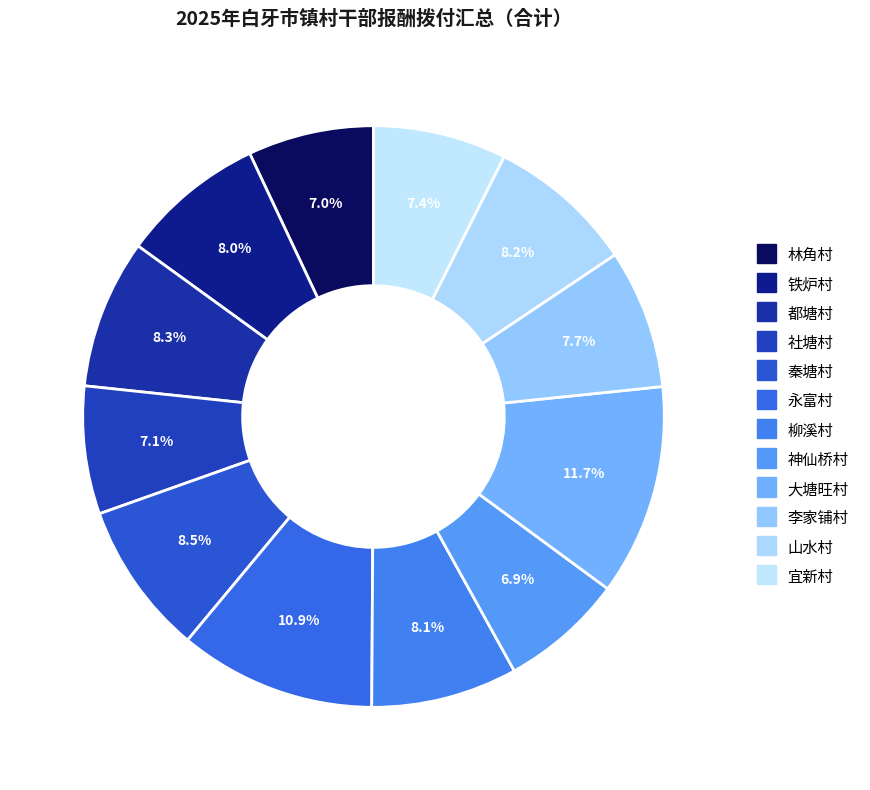

Count the number of slices in the pie.

12